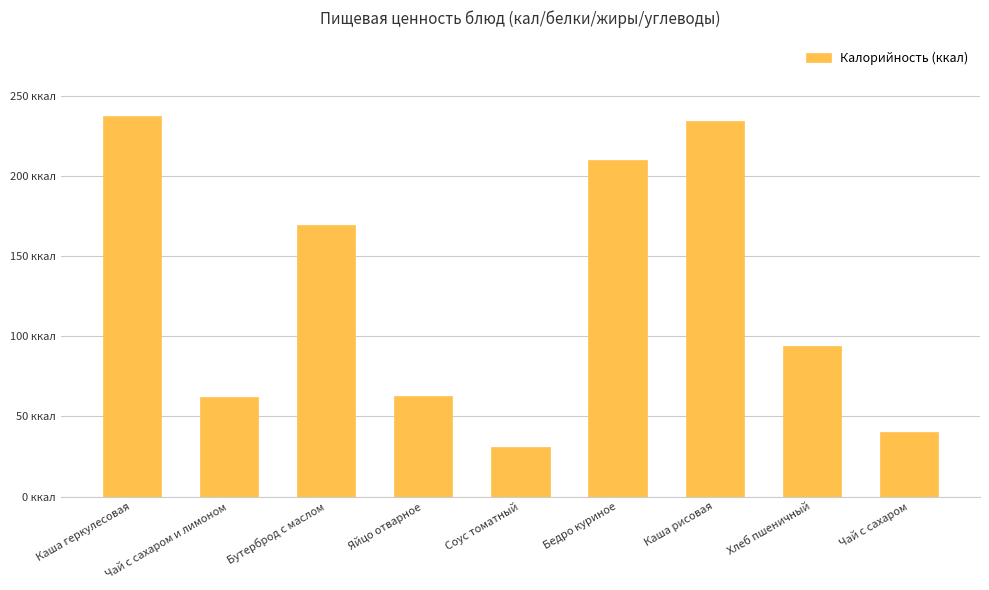

At which category does the chart reach its peak across all series?

Каша геркулесовая